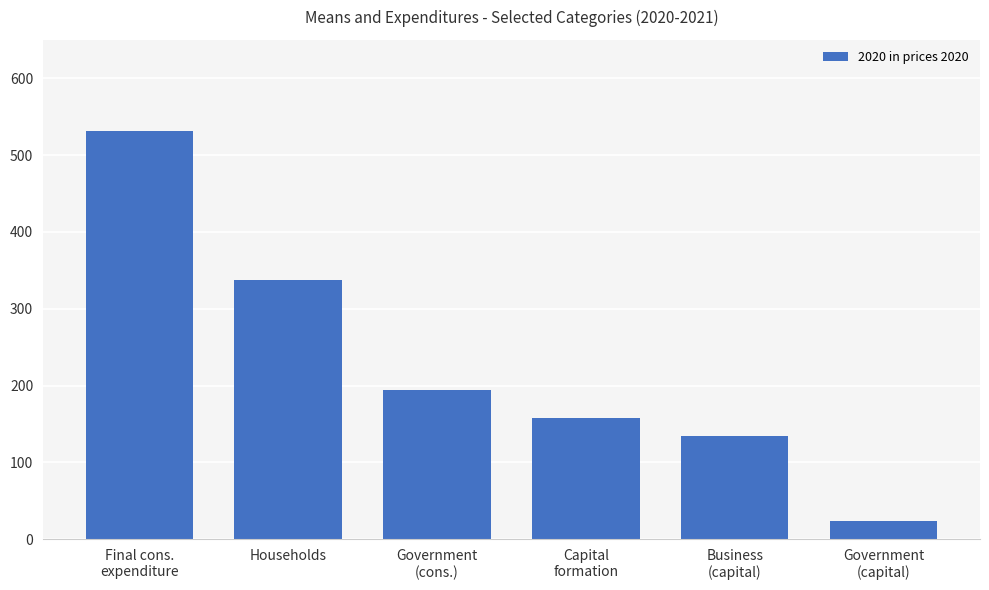

Rank the categories by value from highest to lowest.

Final cons.
expenditure, Households, Government
(cons.), Capital
formation, Business
(capital), Government
(capital)